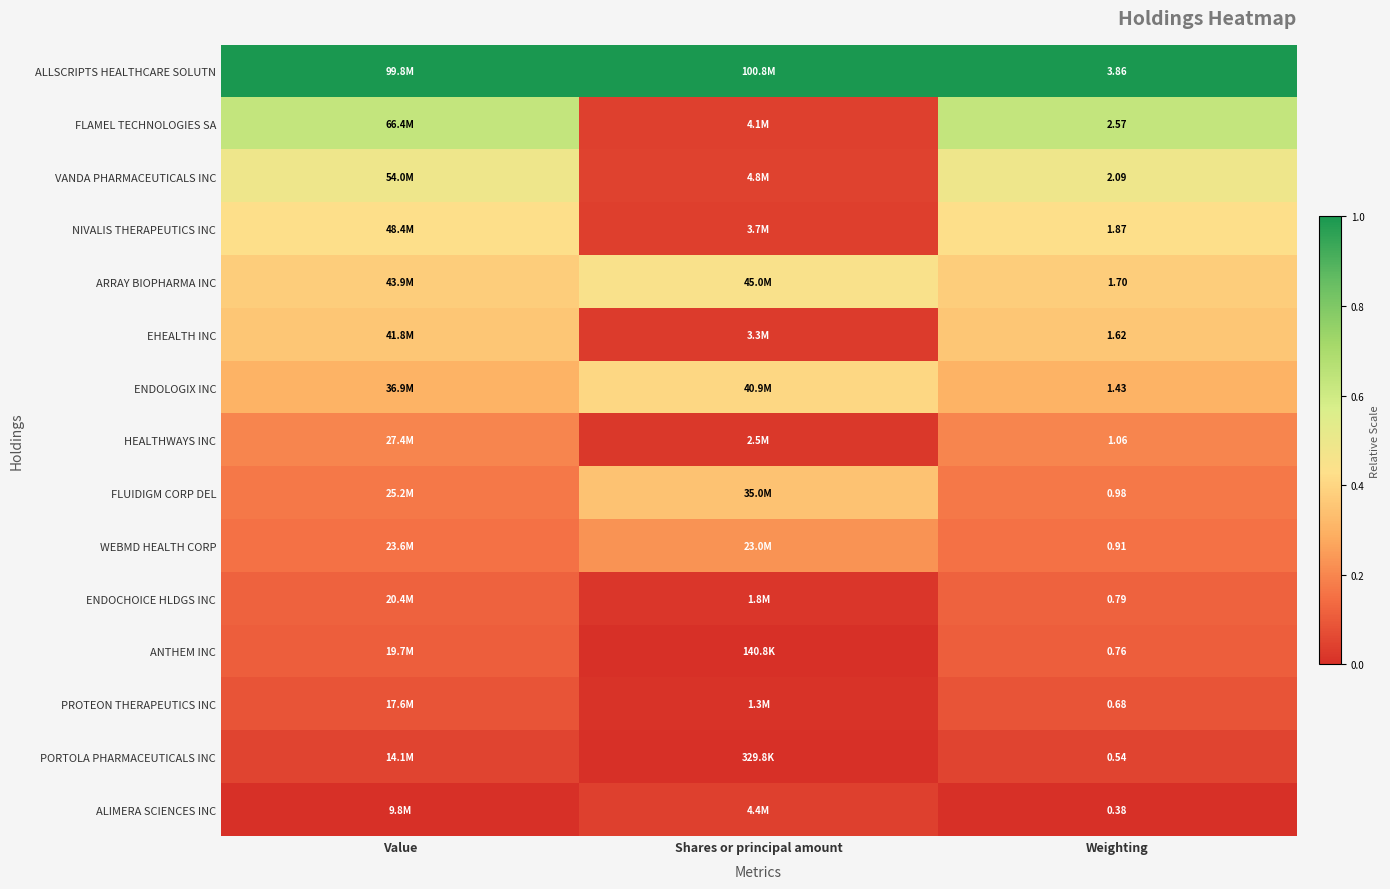

Which series has the largest range (max minus min)?

FLAMEL TECHNOLOGIES SA